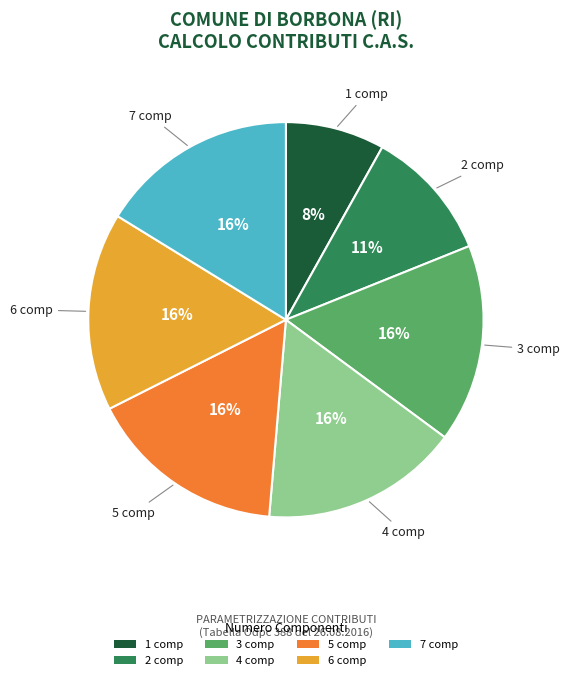

Is there any slice that represents more than half of the pie?

No